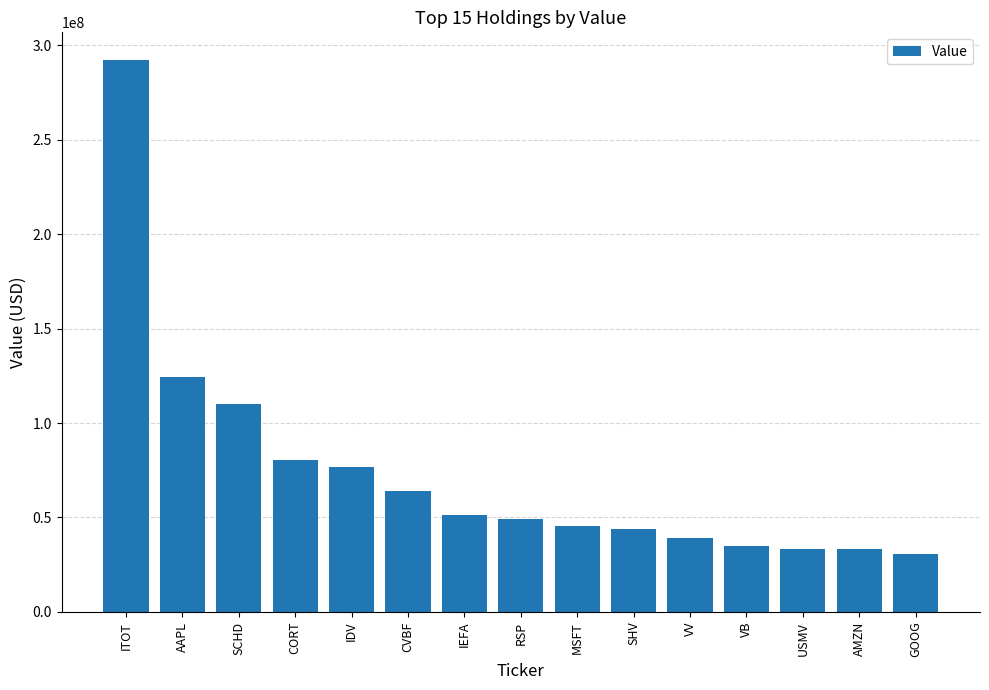

How many bars are there in total?

15